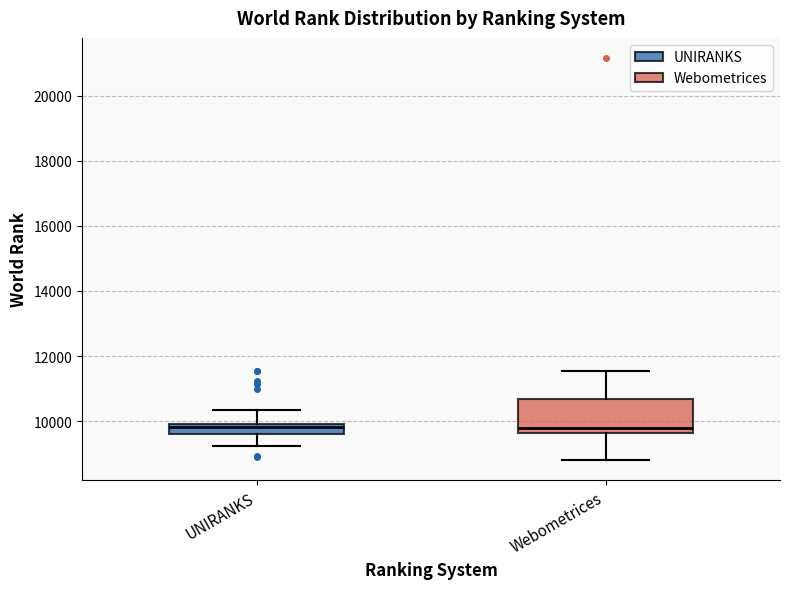

Which box is the tallest, from its lower edge to its upper edge?

Webometrices